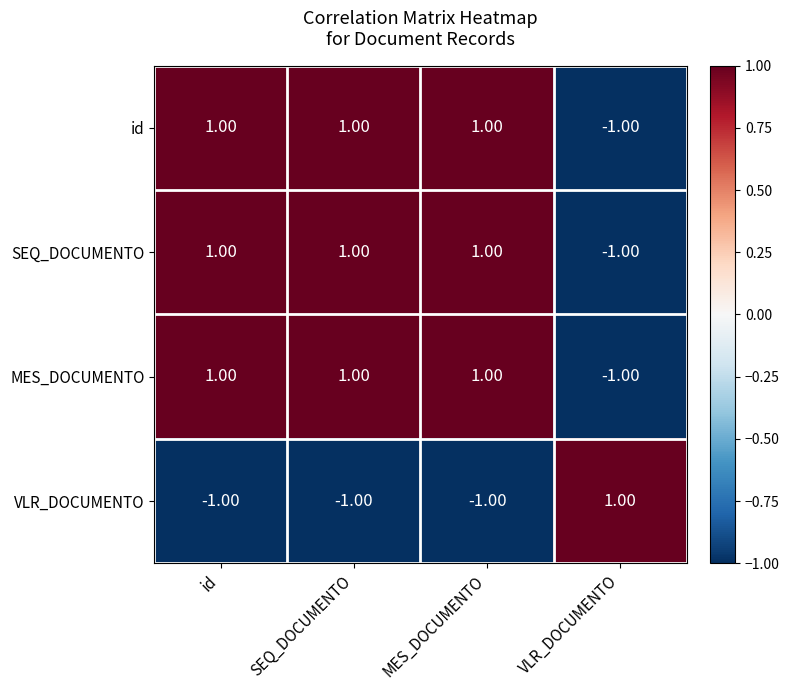

Is the value of VLR_DOCUMENTO at SEQ_DOCUMENTO greater than the value of MES_DOCUMENTO at MES_DOCUMENTO?

No